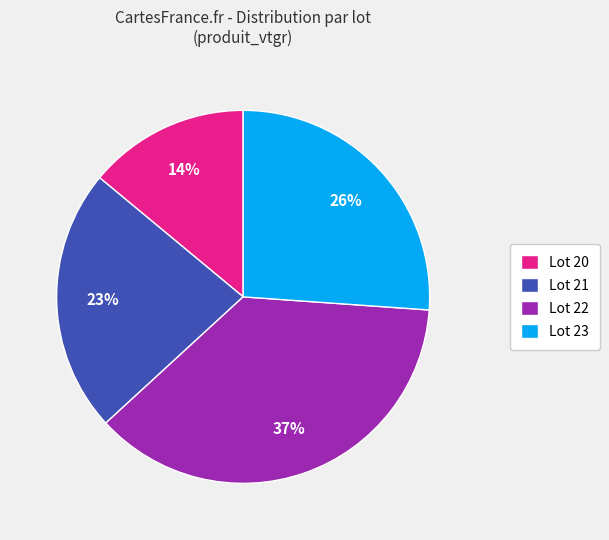

What is the largest slice in the pie chart?

Lot 22